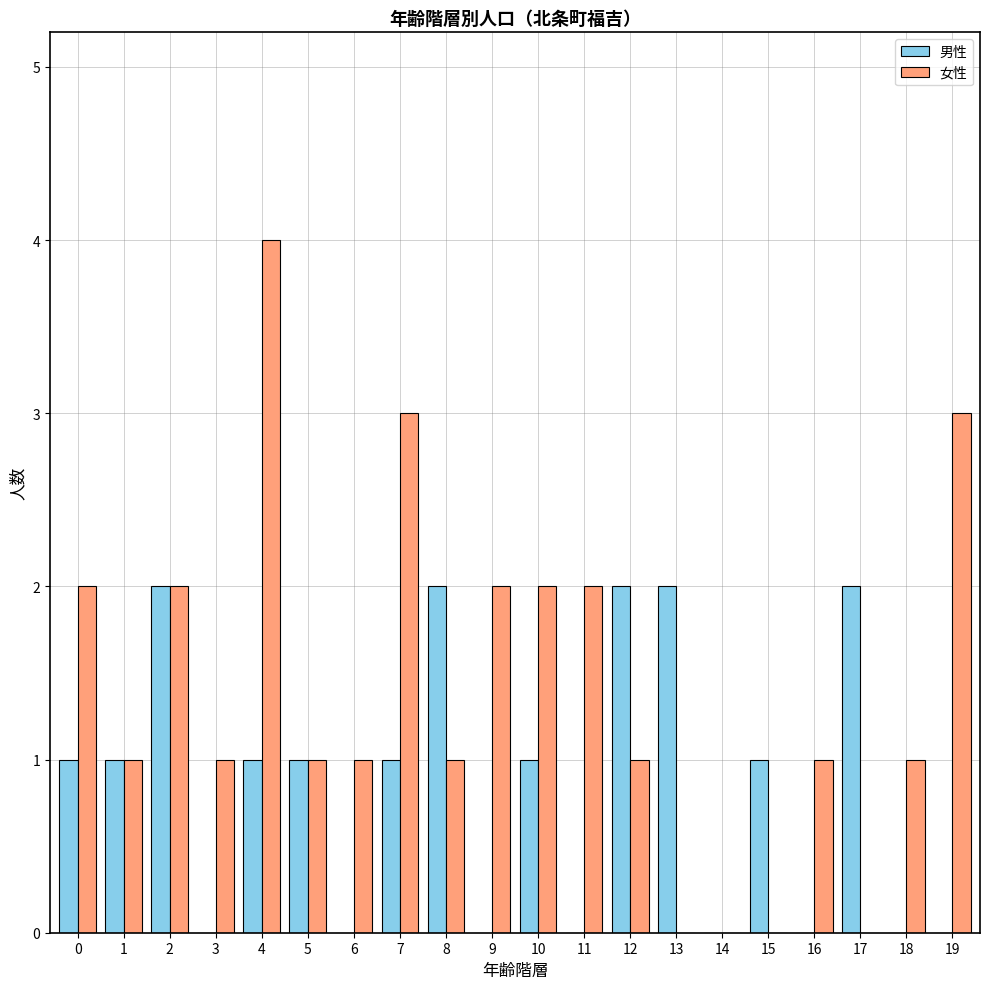

What is the sum of the 男性 values at 12 and 19?

2